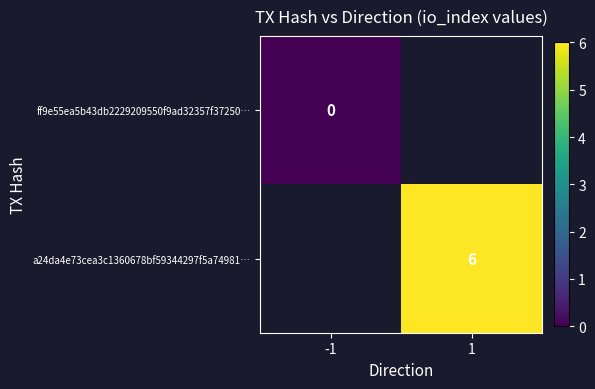

The a24da4e73cea3c1360678bf59344297f5a74981… series shows 6 at 1. True or false?

True